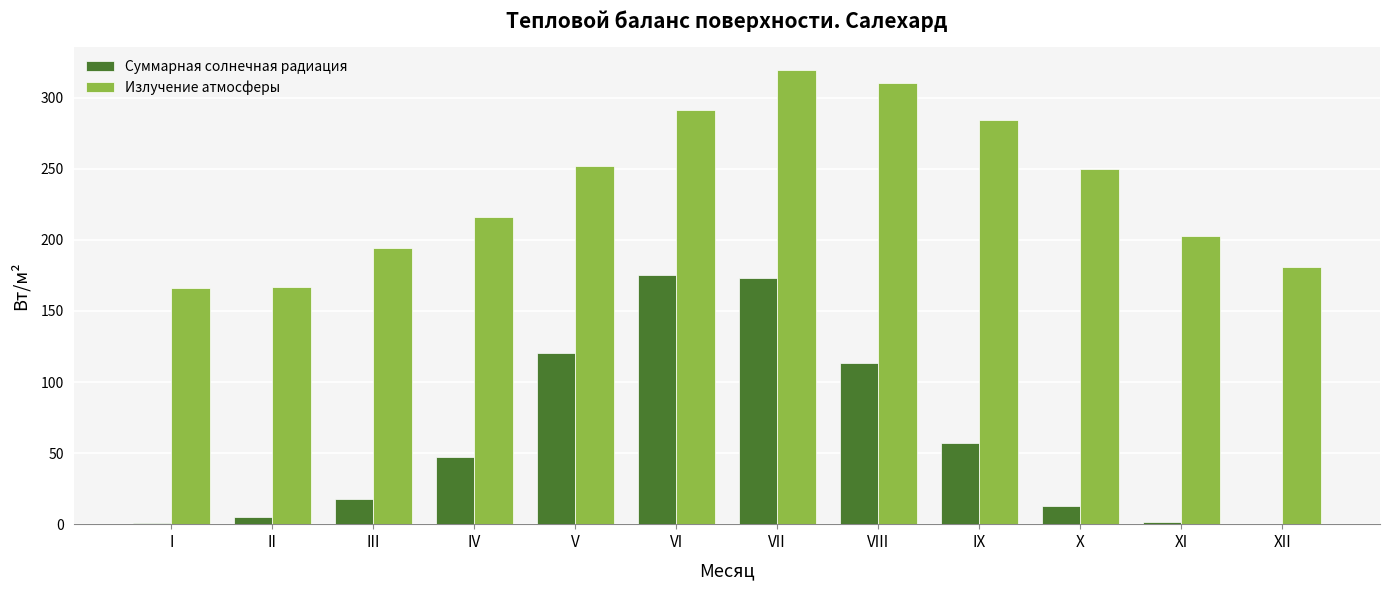

How many data points in Излучение атмосферы are above 250?

6